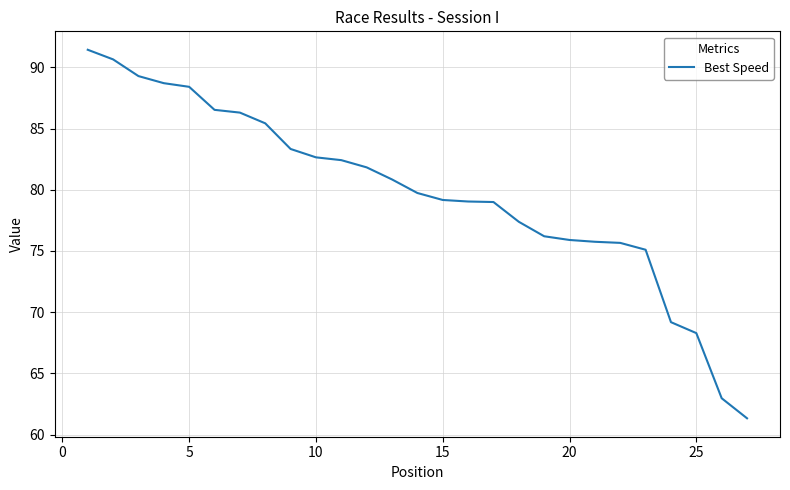

Is this an area chart (filled region under the line)?

No